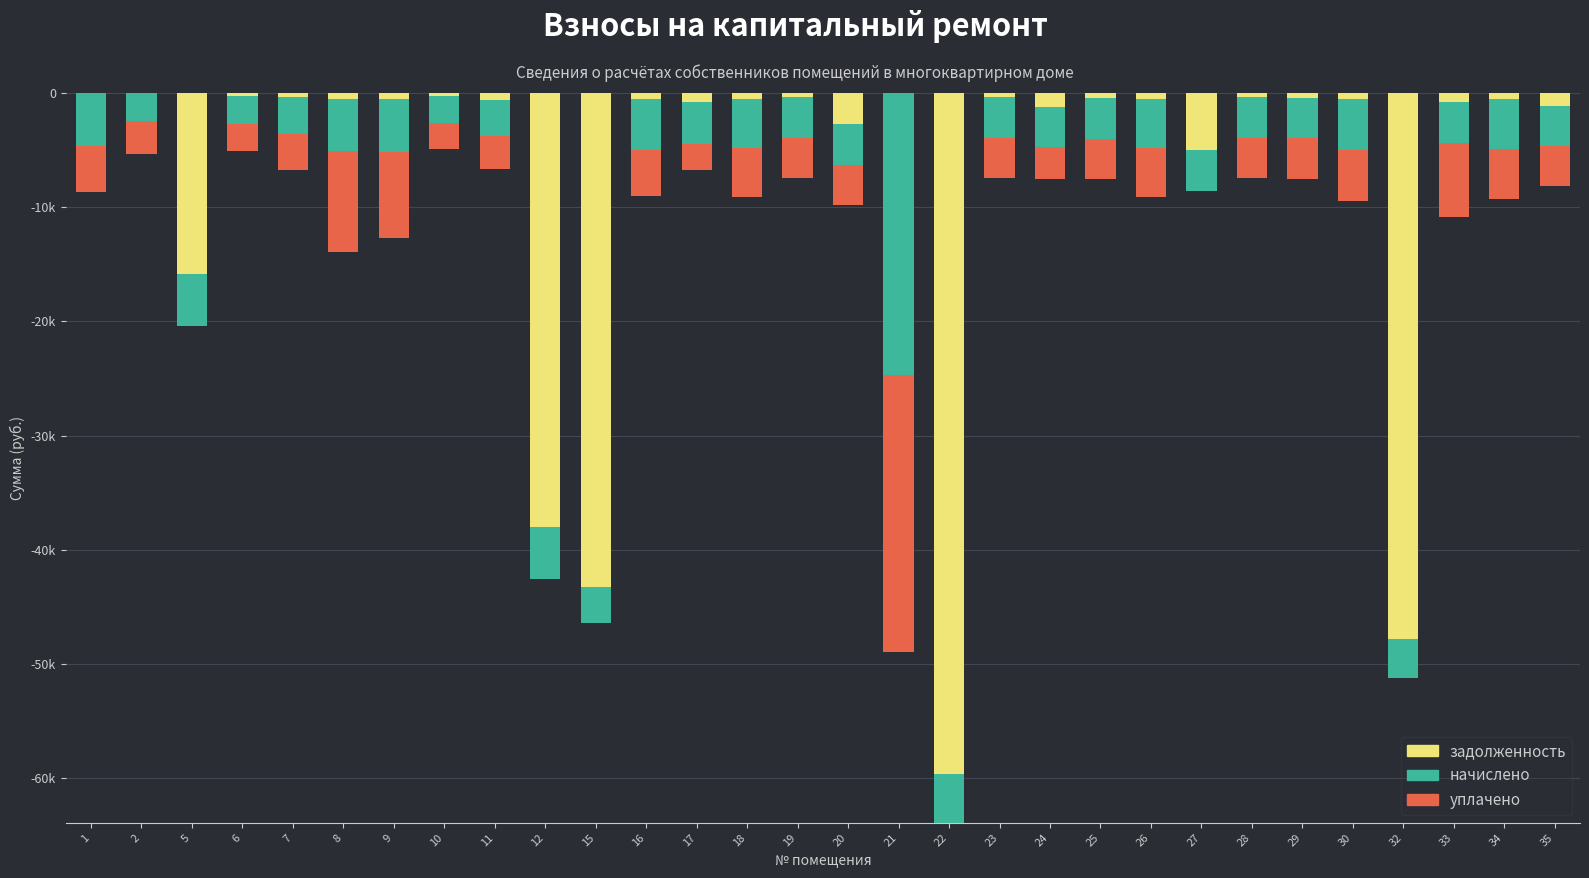

Which series has the largest total across all categories?

уплачено